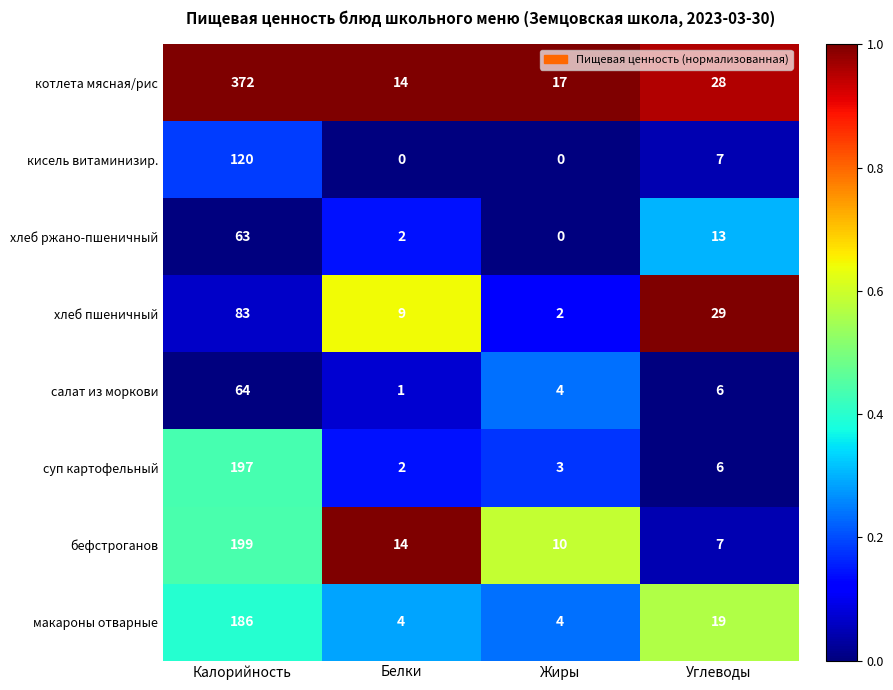

What is the spread (max minus min) of values at Белки?

14